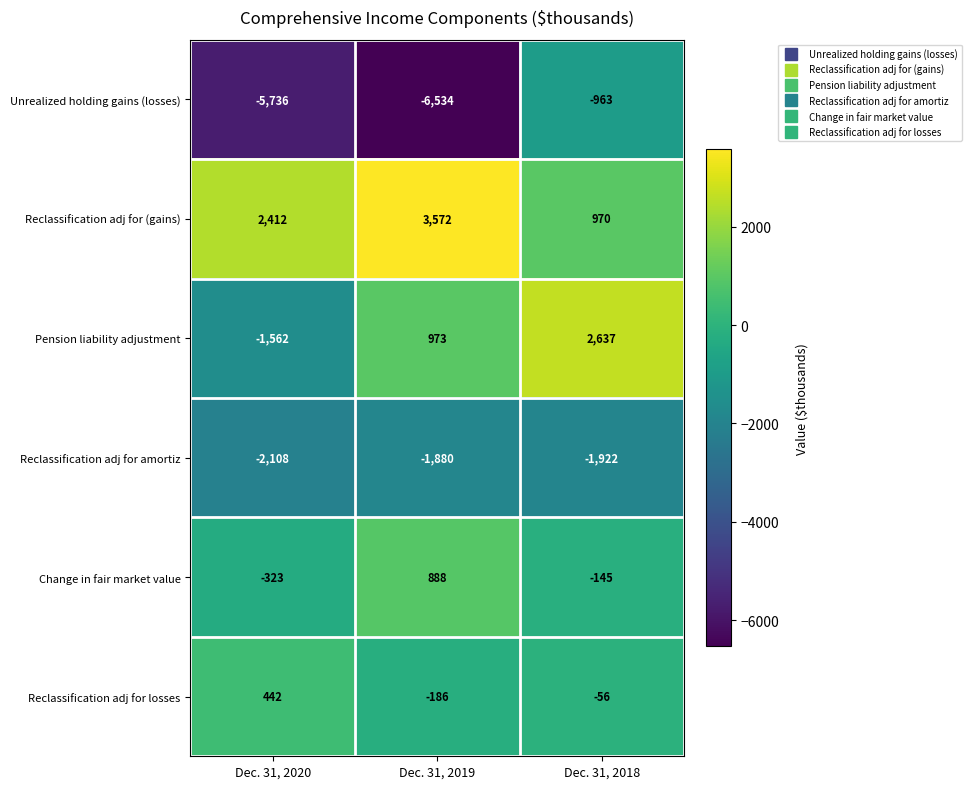

At which label is Reclassification adj for amortiz closest to -1994?

Dec. 31, 2018